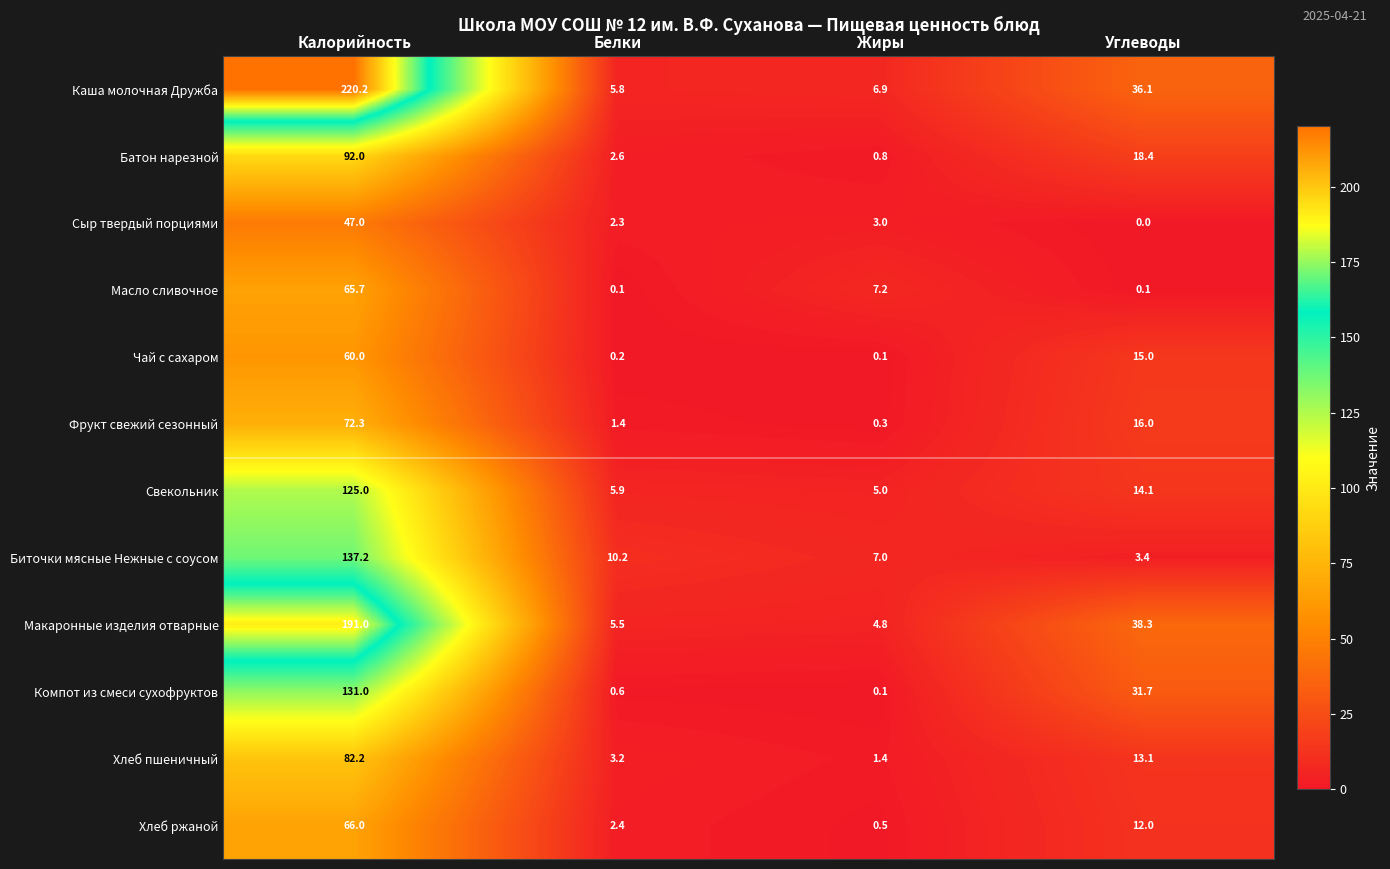

Count the number of data series in this chart.

12